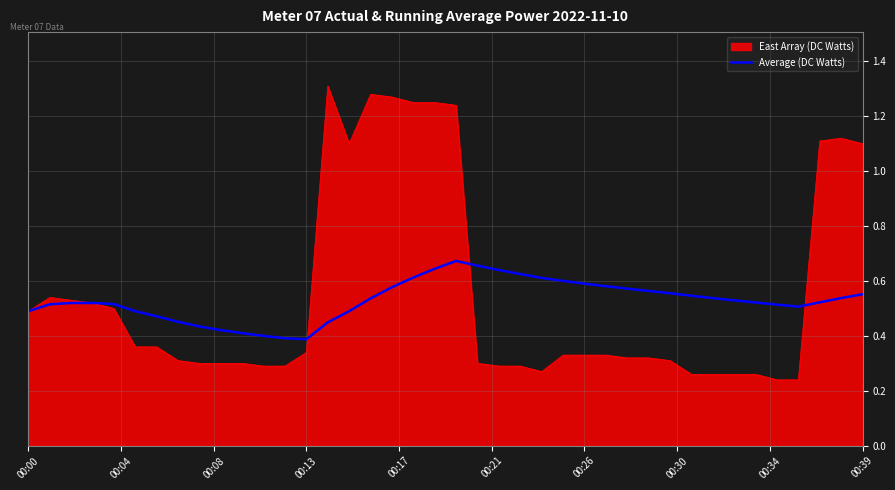

Which series has the widest spread of values?

East Array (DC Watts)